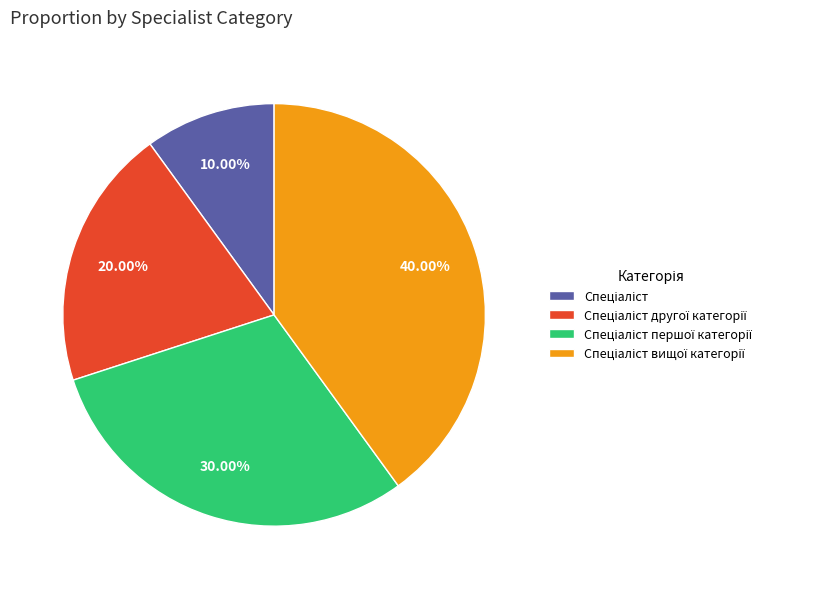

Does any single category account for the majority?

No